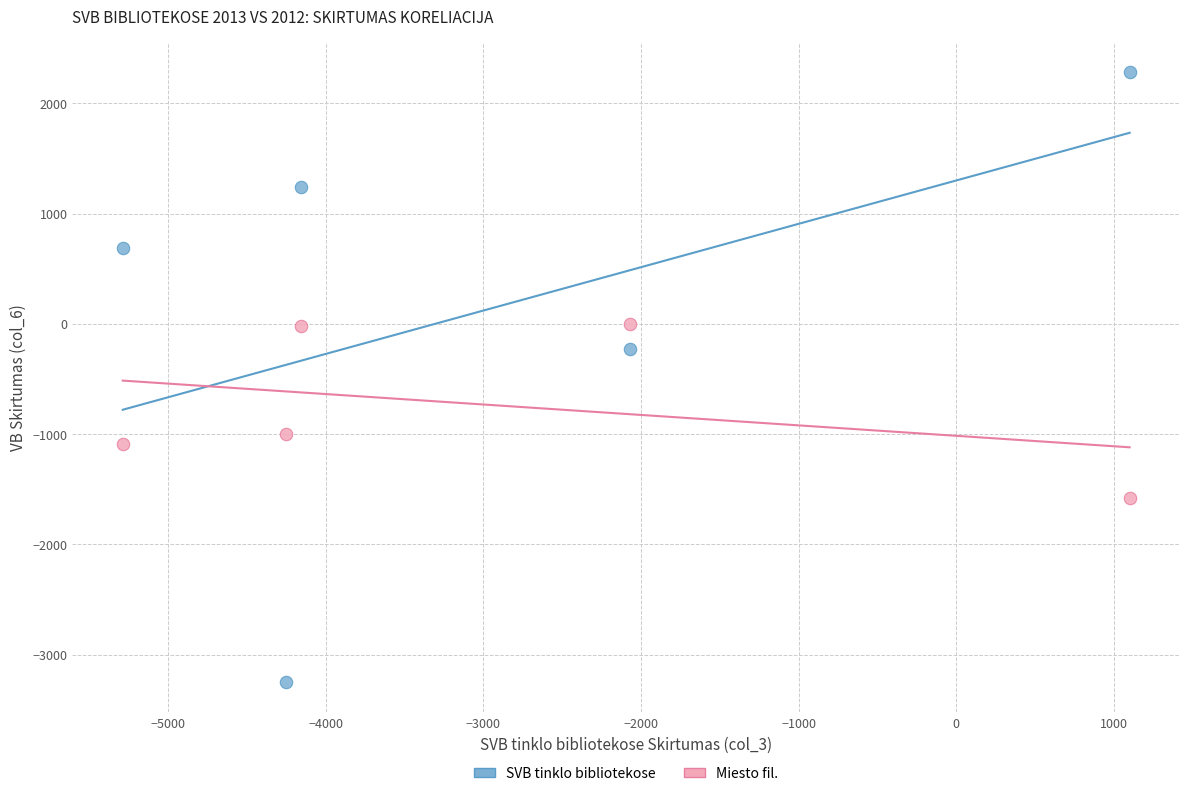

Which series has the largest Y range (max minus min)?

SVB tinklo bibliotekose